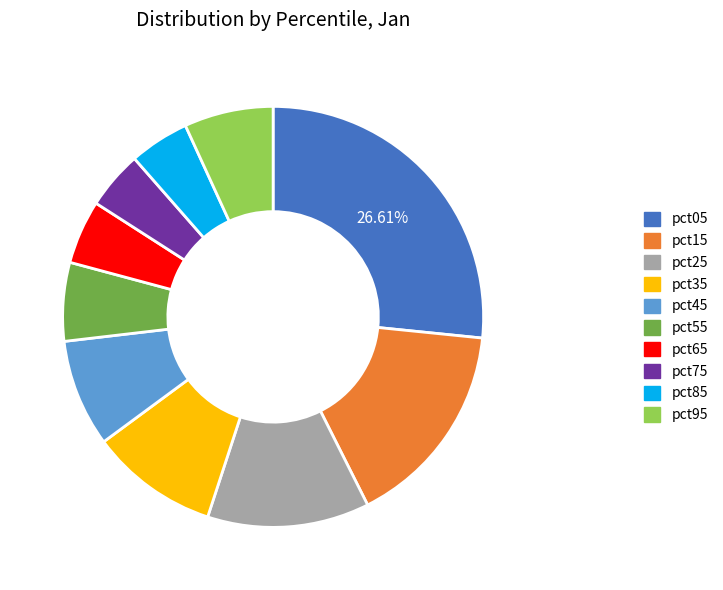

To the nearest percent, what is the difference between the largest and smallest slice percentages?

22%